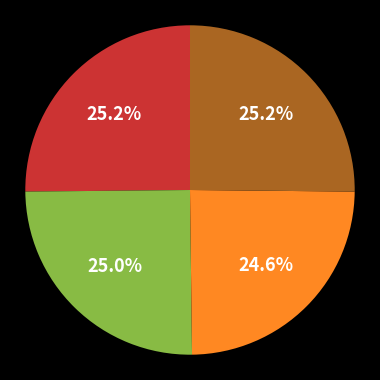

Is there a majority slice in this chart?

No